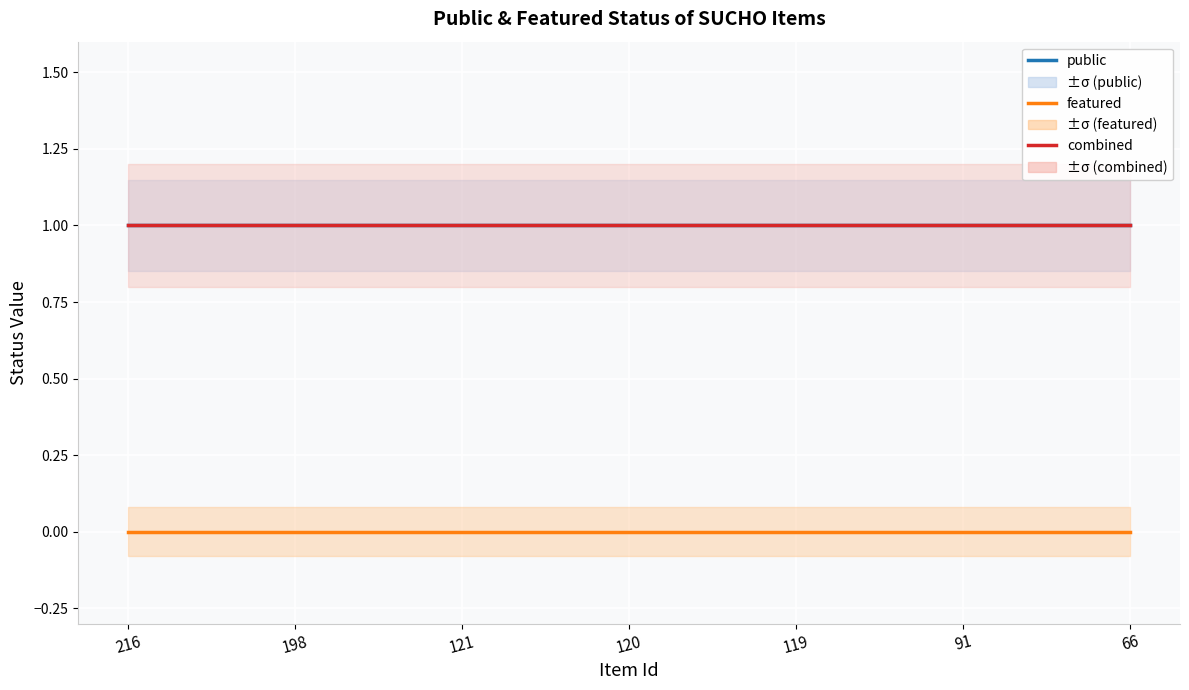

How many distinct data groups are displayed?

3